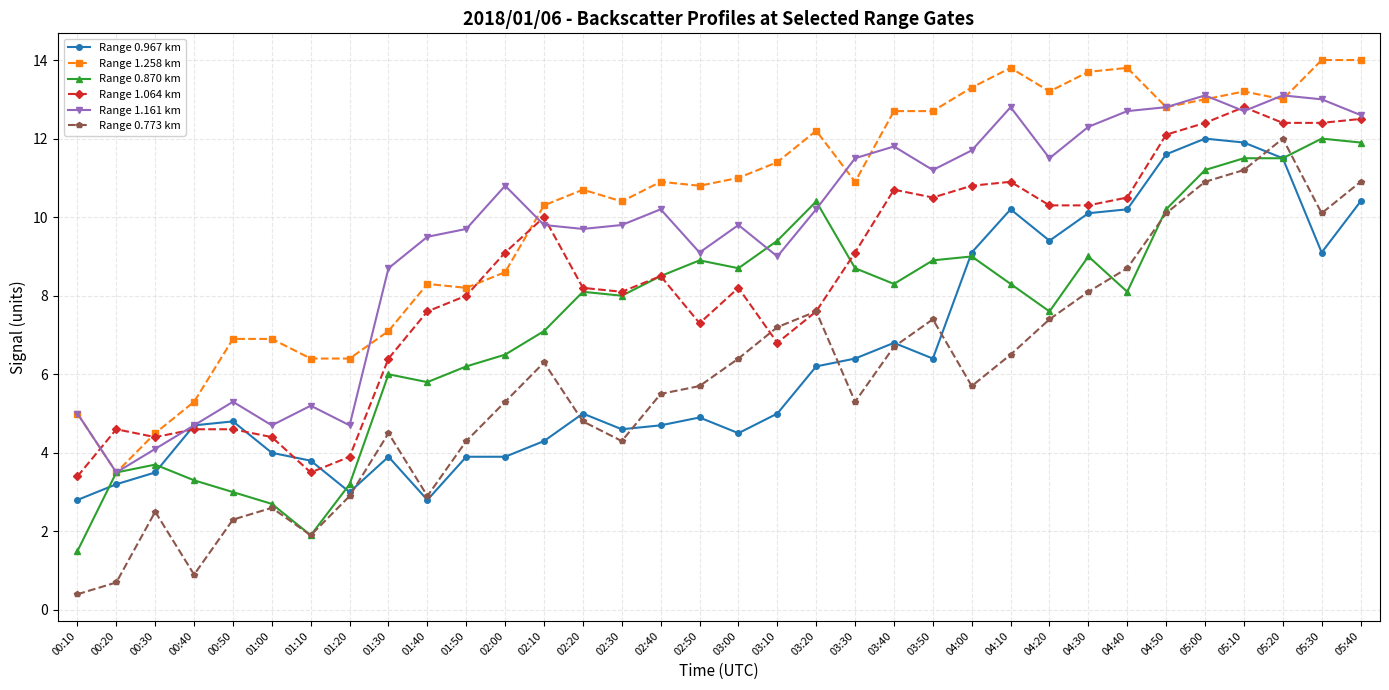

At which label is Range 1.161 km closest to 8?

01:30